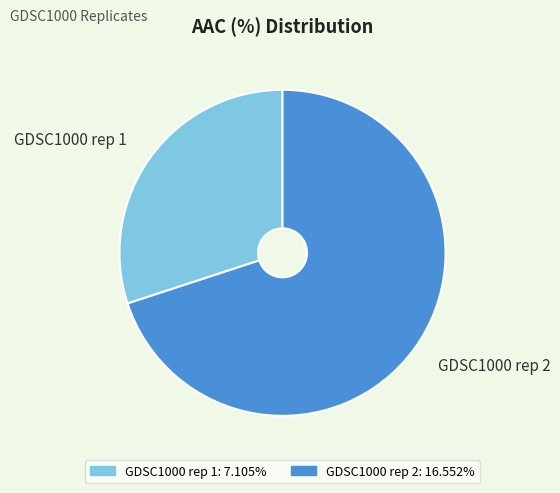

Which category has the smallest portion of the pie?

GDSC1000 rep 1